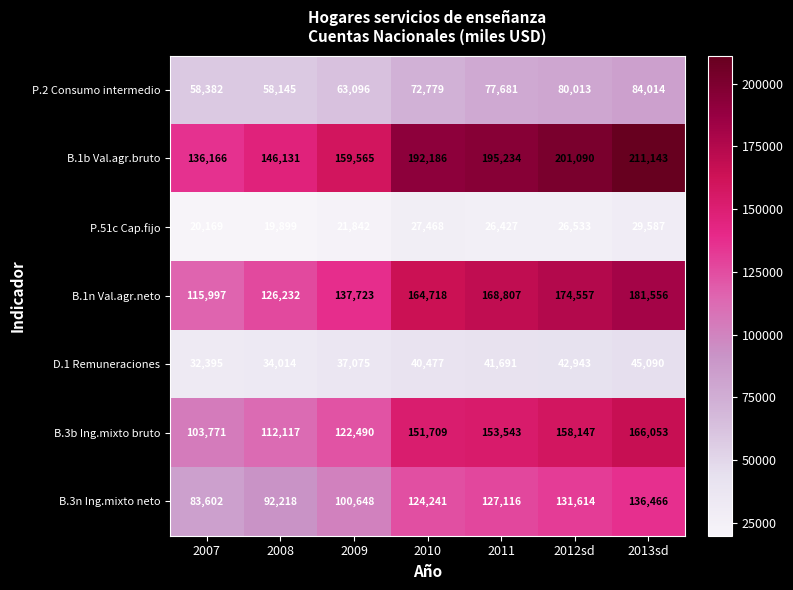

What is the difference between the highest and lowest values at 2012sd?

174557